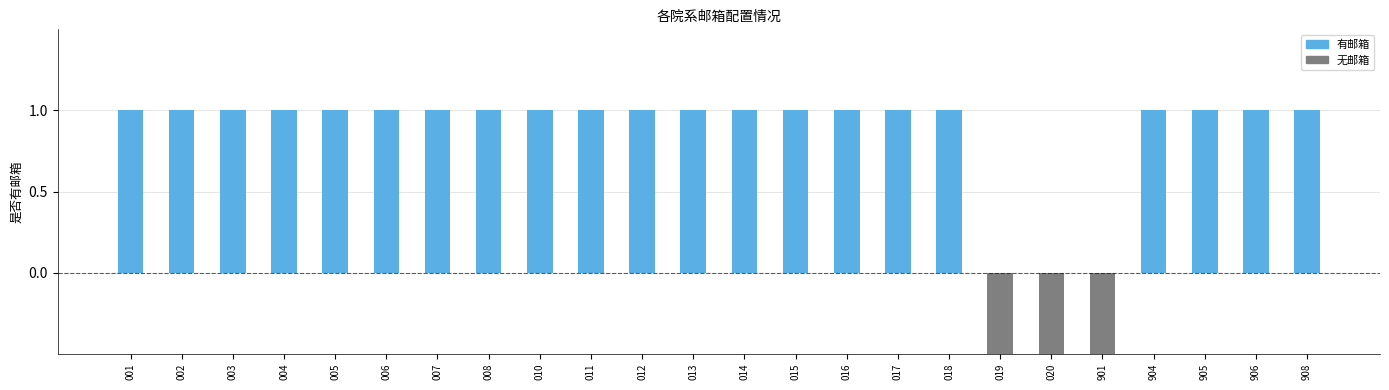

Is the value of 有邮箱 at 005 greater than the value of 无邮箱 at 007?

Yes